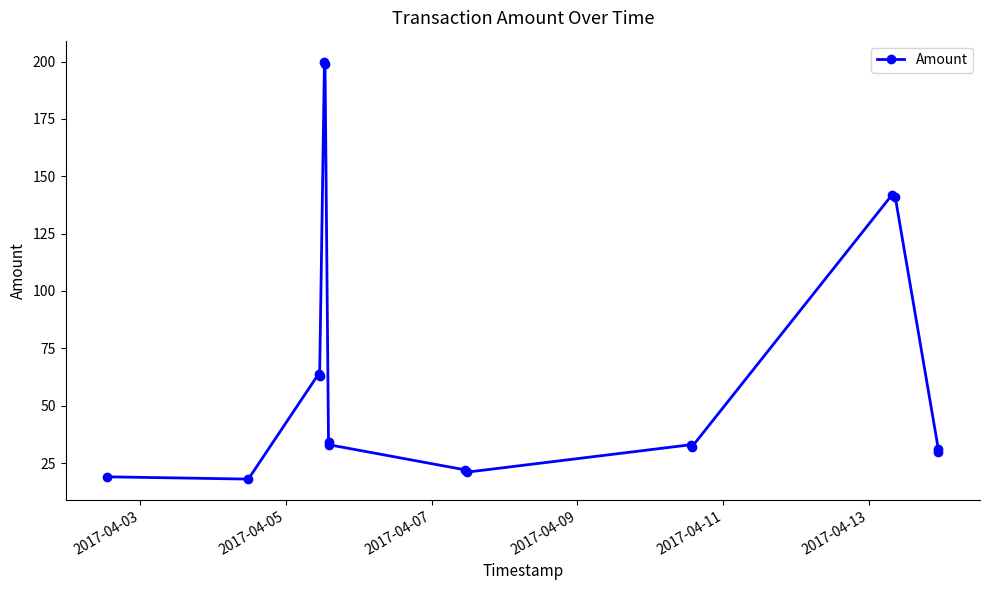

What is the difference between the second highest and second lowest values?

180